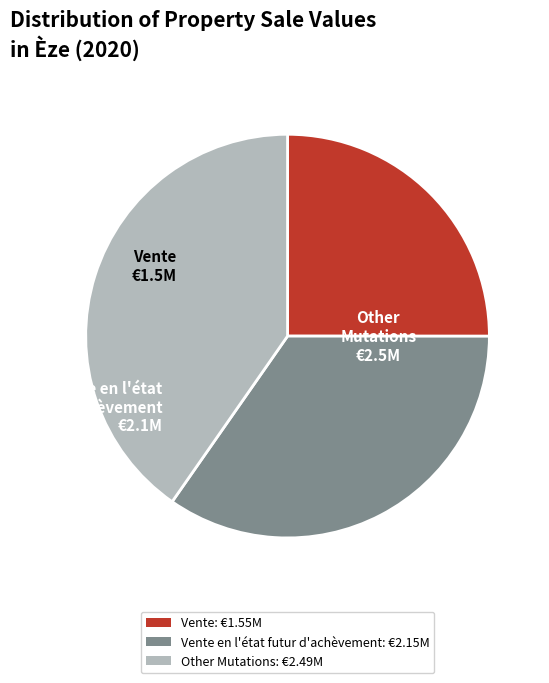

Approximately how many times larger is the value at Vente: €1.55M compared to Other Mutations: €2.49M?

0.6